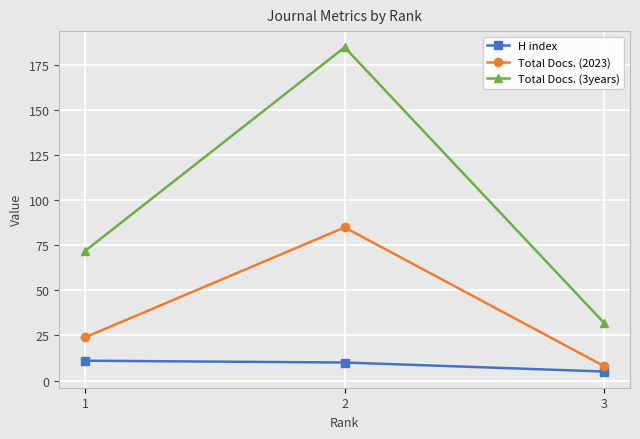

At which category is the sum across all series the highest?

2